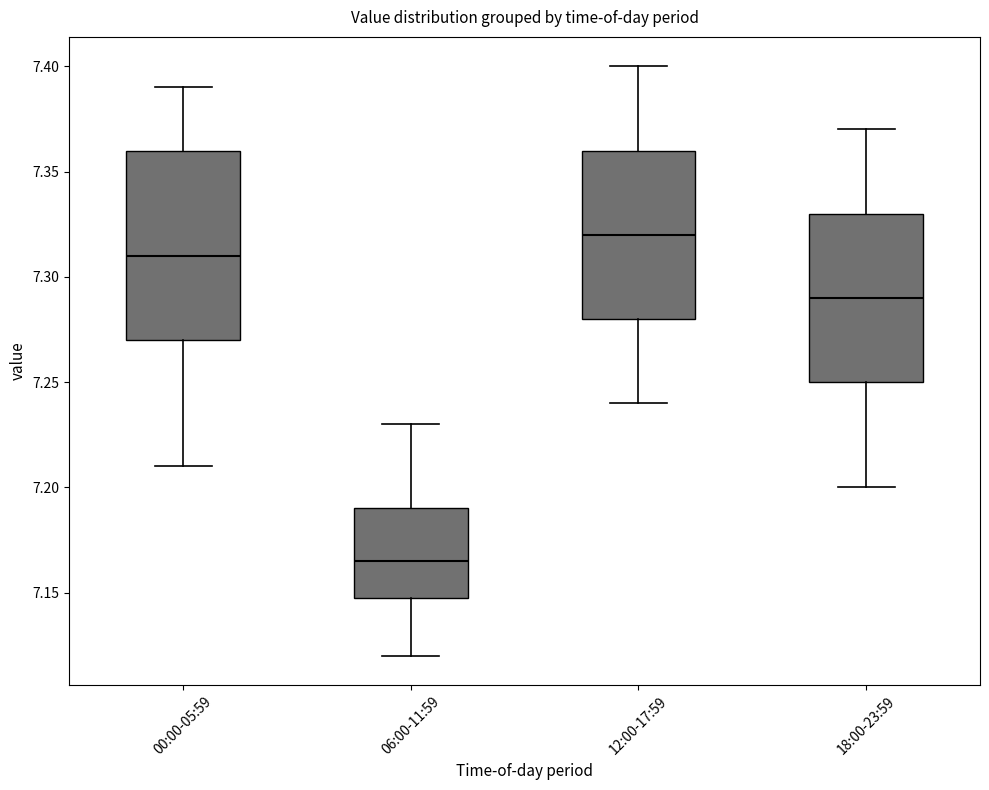

Where does the median line of the box for 06:00-11:59 sit on the y-axis? The values are not printed on the chart, so give them approximately, as read against the axis.

7.165